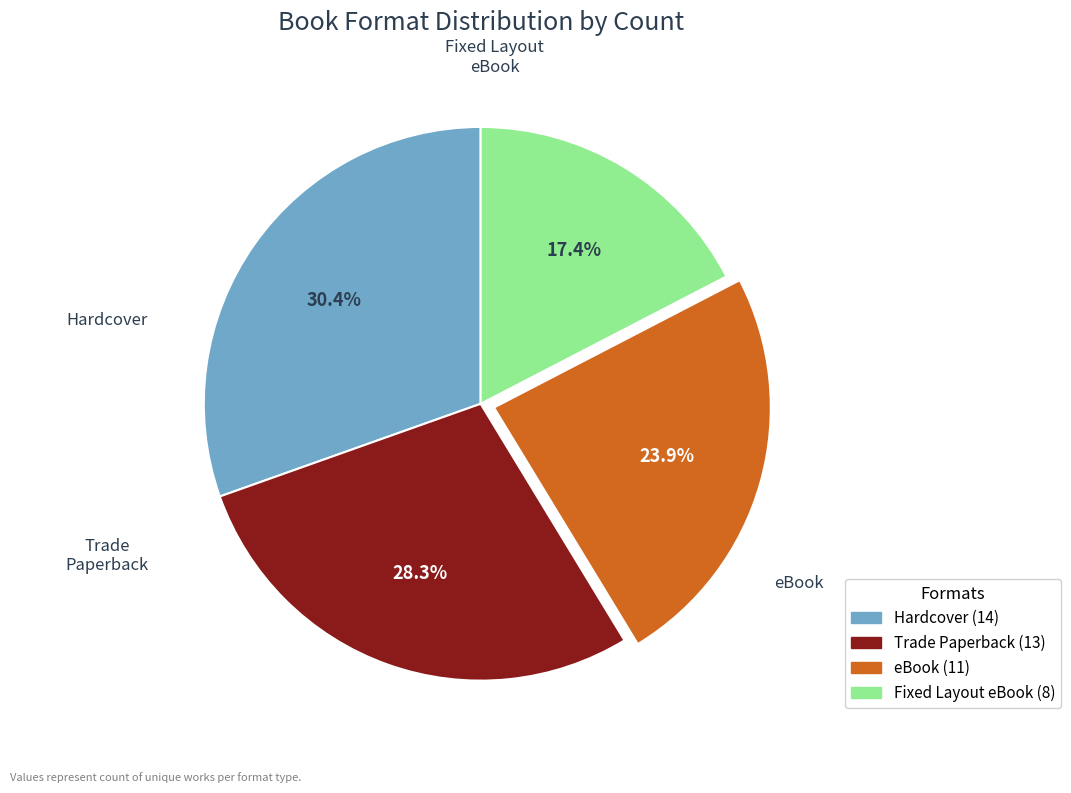

Approximately how many times larger is the value at eBook compared to Hardcover?

0.8